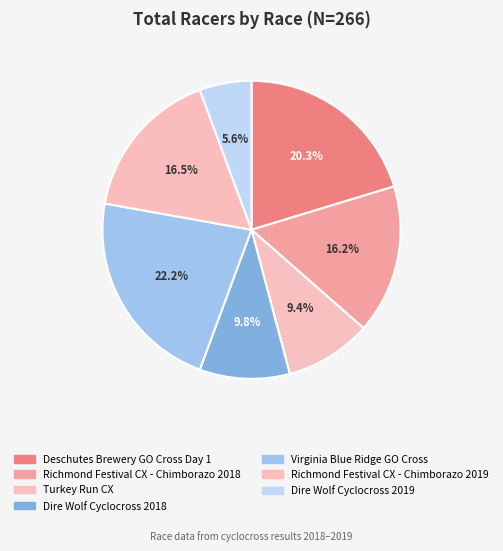

What is the smallest slice in the pie chart?

Dire Wolf Cyclocross 2019